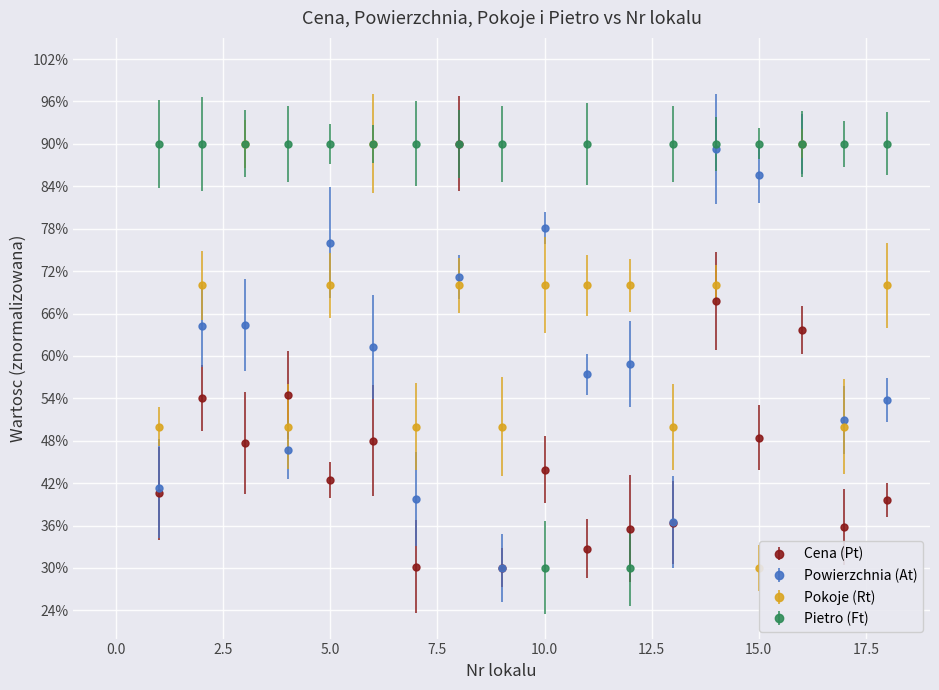

True or false: Cena (Pt) and Pokoje (Rt) intersect in this chart.

True